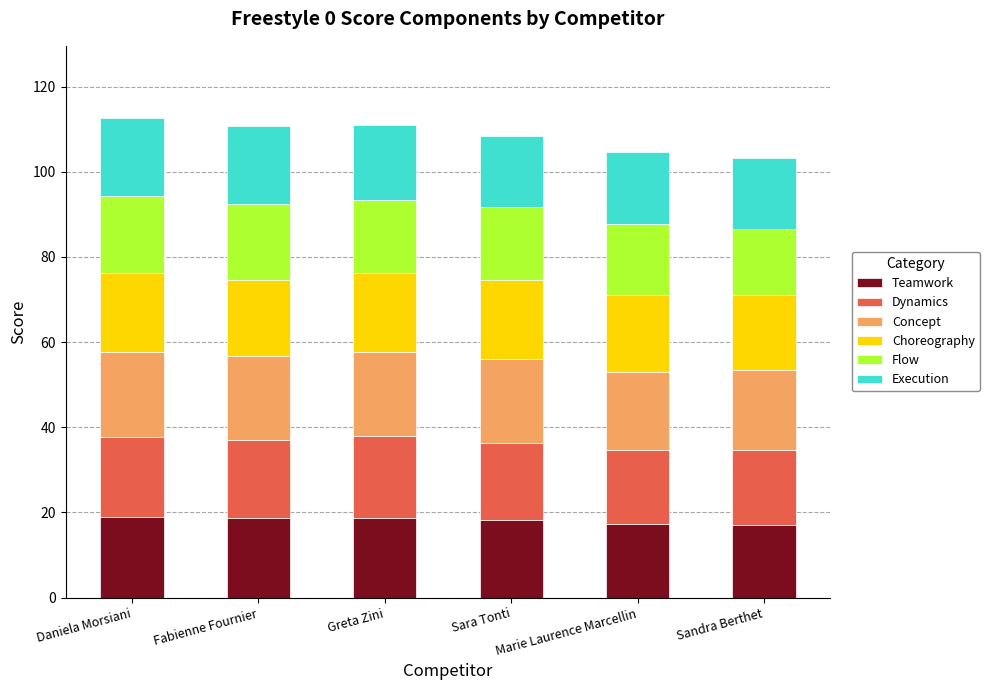

What is the total value across all series at Sandra Berthet?

103.3